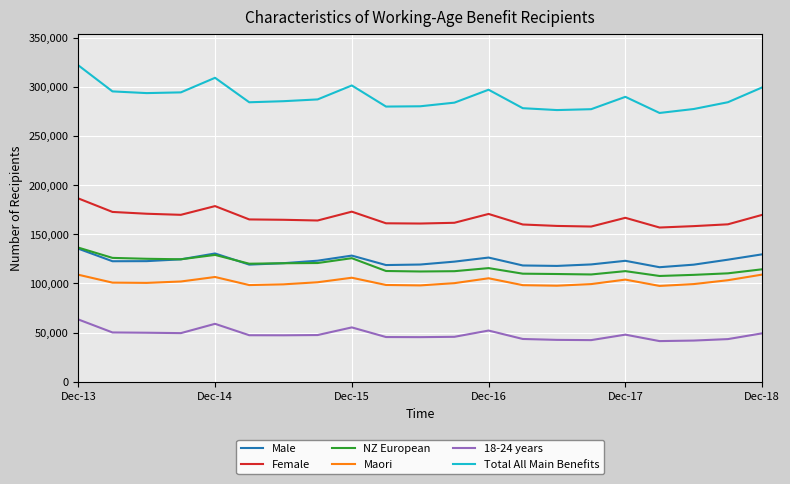

What is the minimum value for Female?

156874